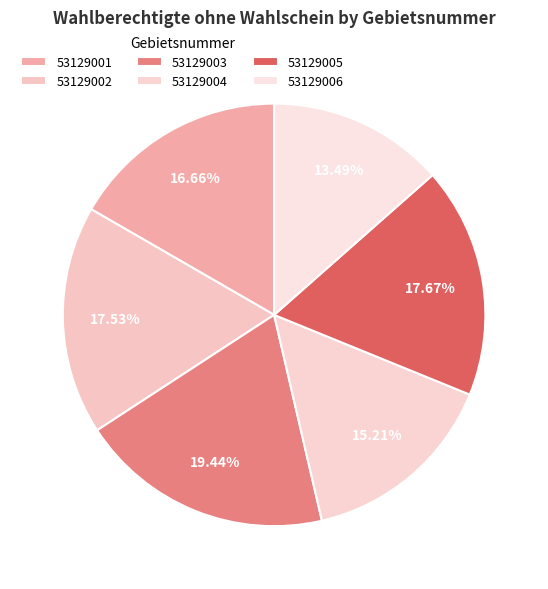

Is 53129005 the majority of the pie?

No